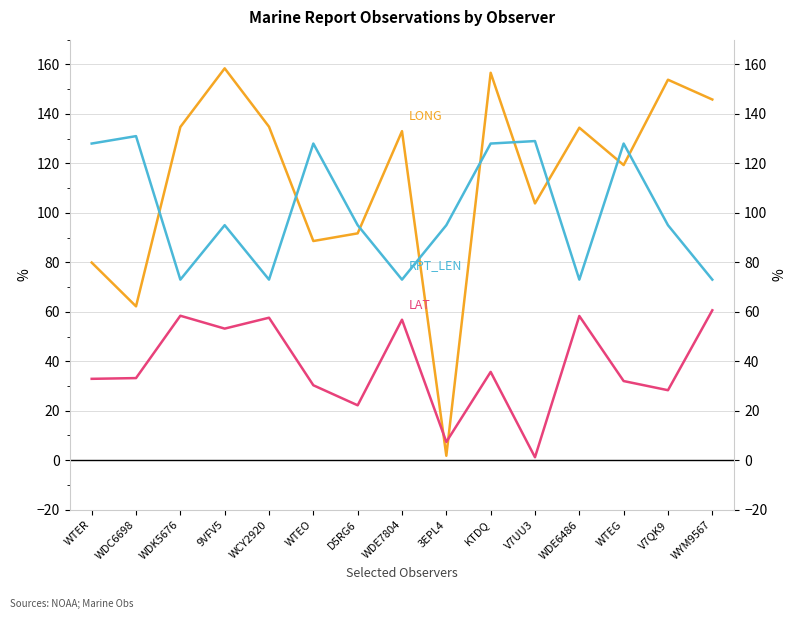

Which series changed the most between WDC6698 and WTEO?

LONG